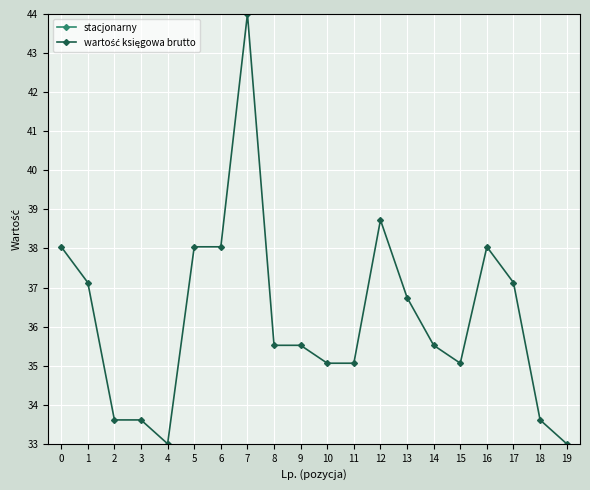

At 15, list the series in order from smallest to largest.

stacjonarny, wartość księgowa brutto